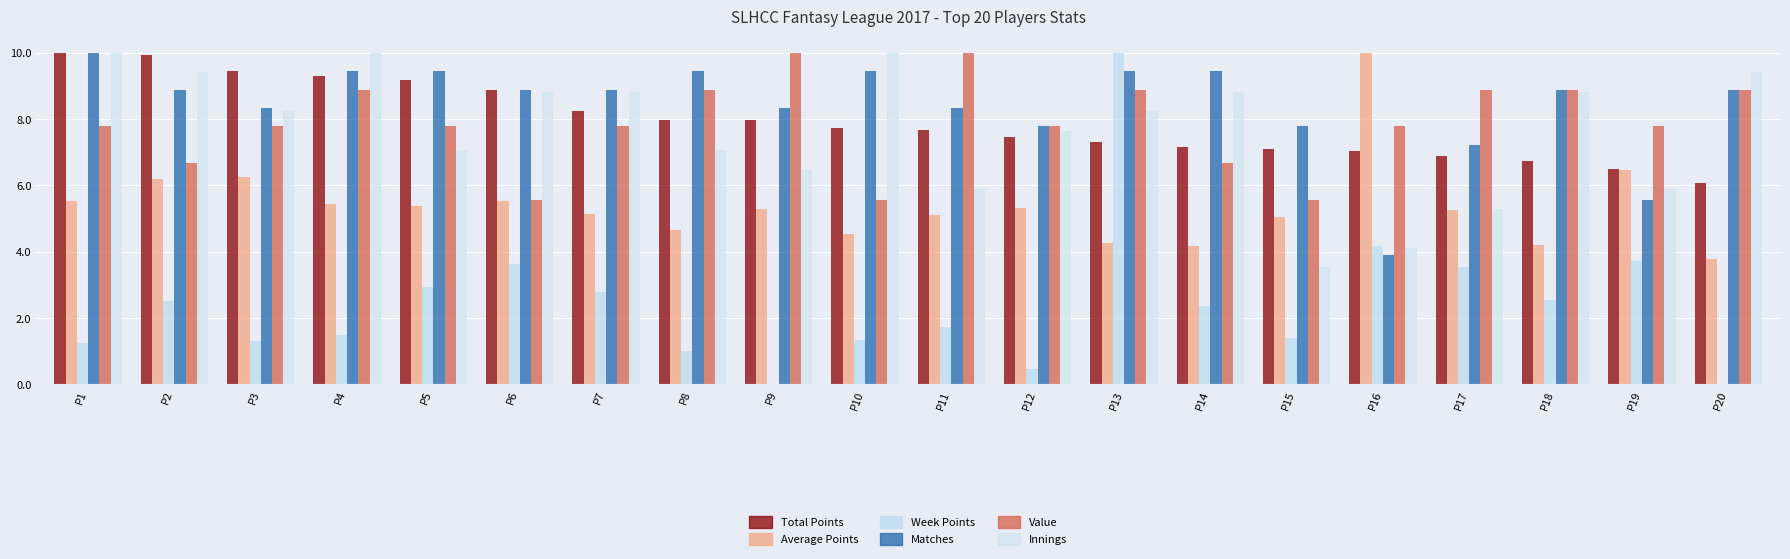

Count the number of categories in the chart.

20